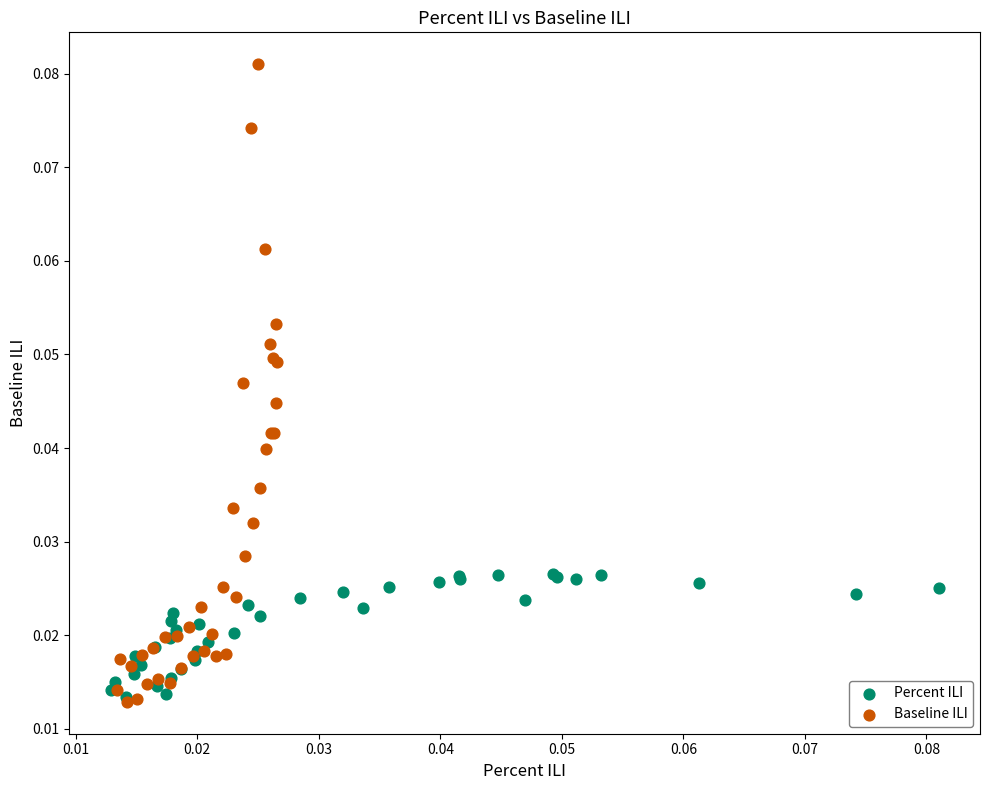

Which series has the widest spread of Y values?

Baseline ILI